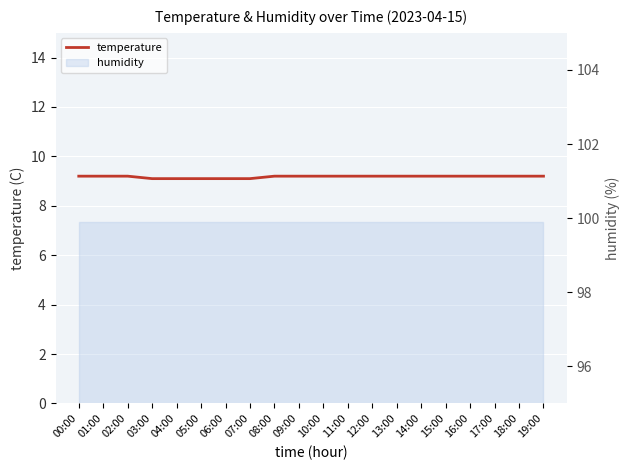

At which category does the chart reach its minimum across all series?

03:00